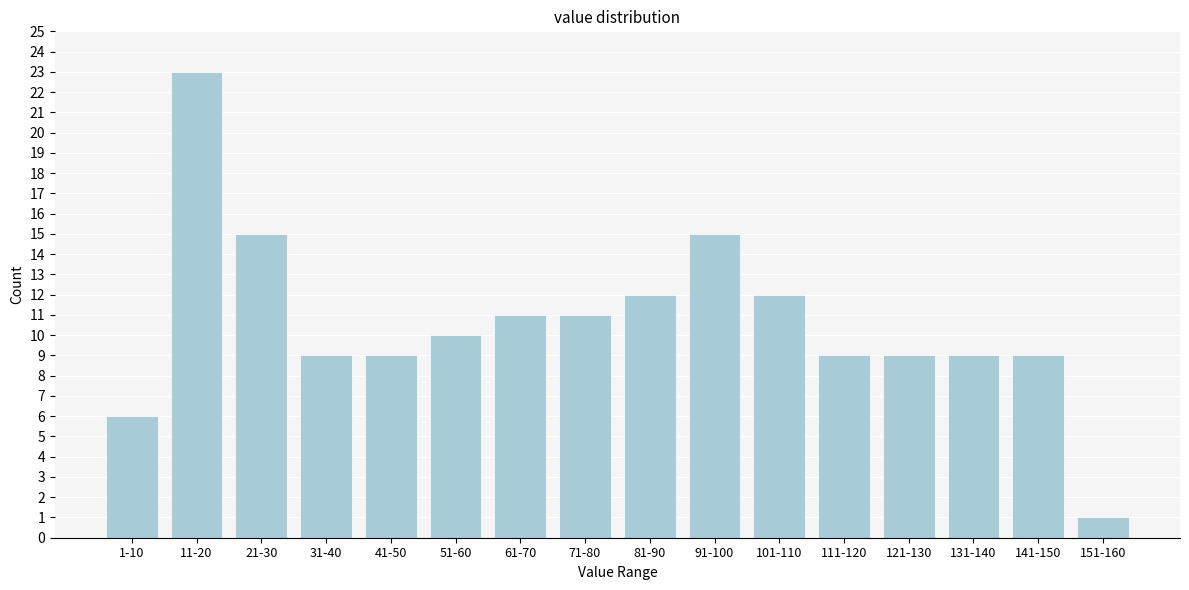

Reading left to right, transcribe all the data shown in this chart.

1-10=6	11-20=23	21-30=15	31-40=9	41-50=9	51-60=10	61-70=11	71-80=11	81-90=12	91-100=15	101-110=12	111-120=9	121-130=9	131-140=9	141-150=9	151-160=1